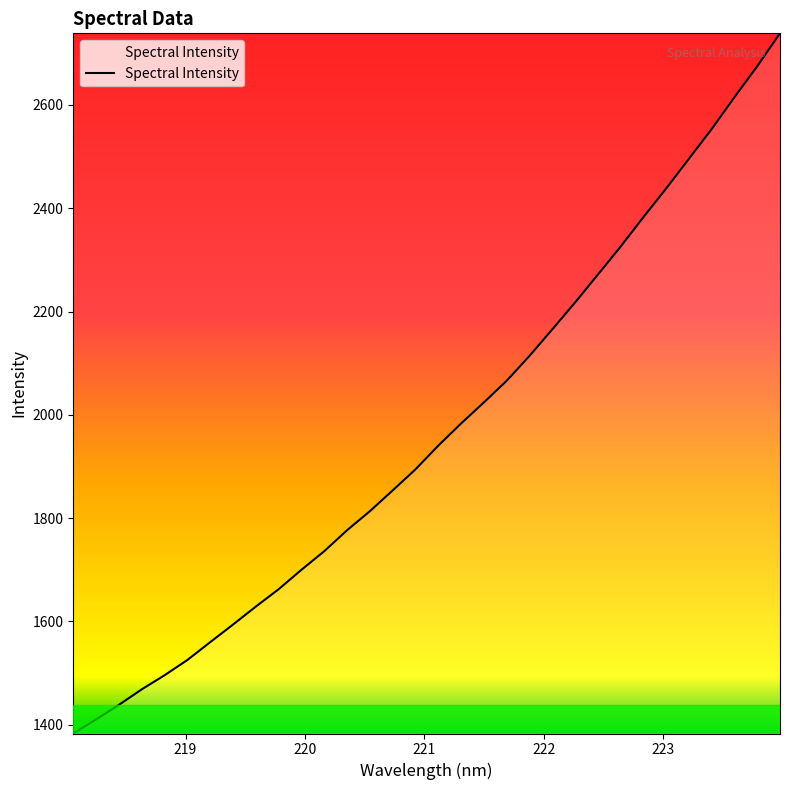

What is the difference between the maximum and minimum values?

1355.5